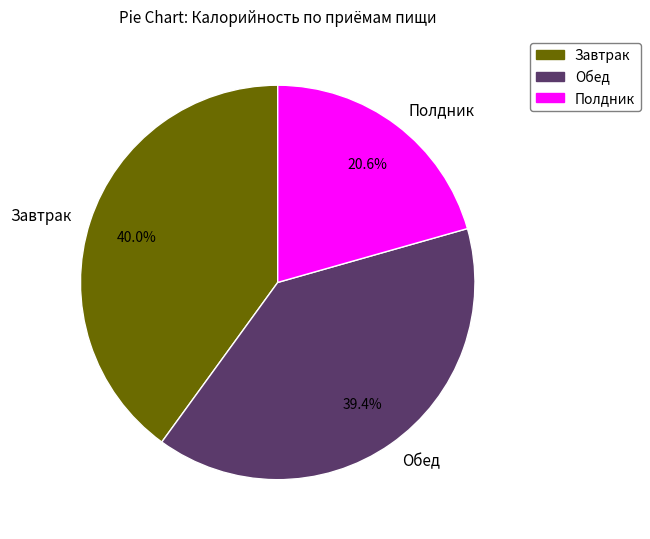

How many segments does this pie chart have?

3